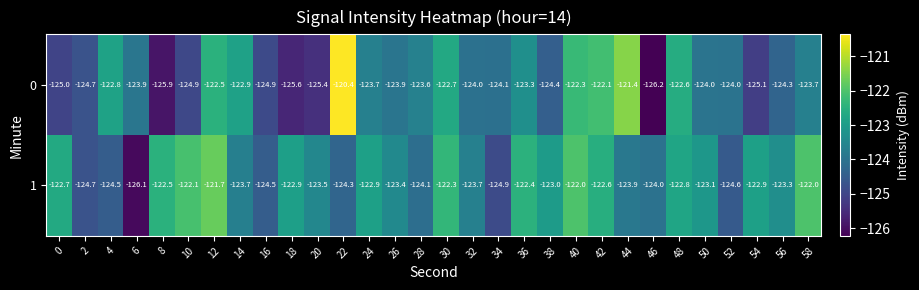

What is the smallest value displayed?

-126.2